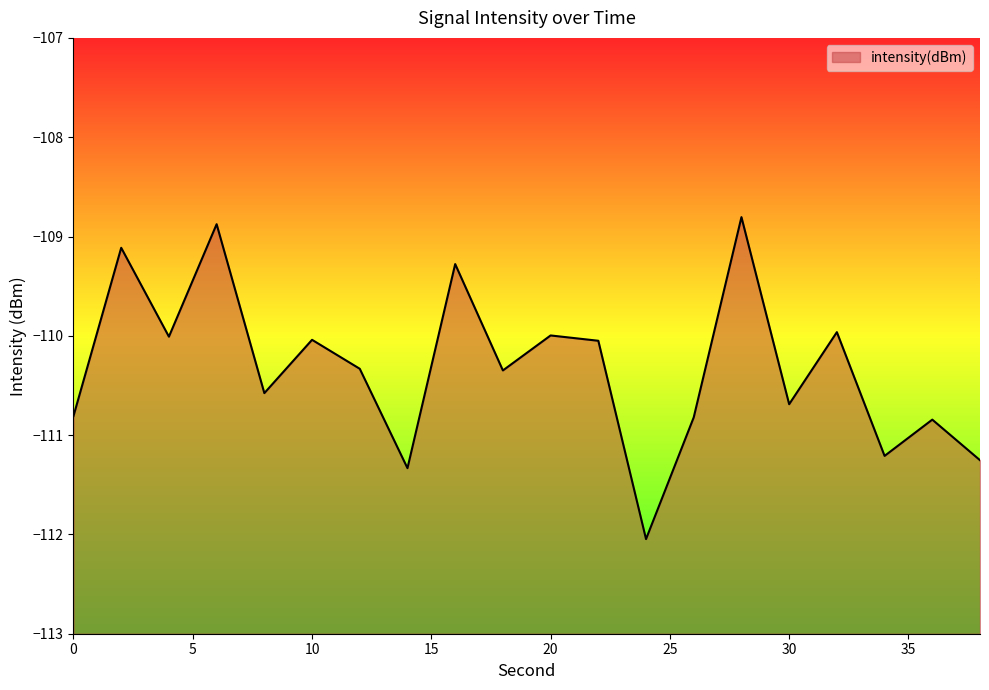

Which has a higher value, 36 or 4?

4